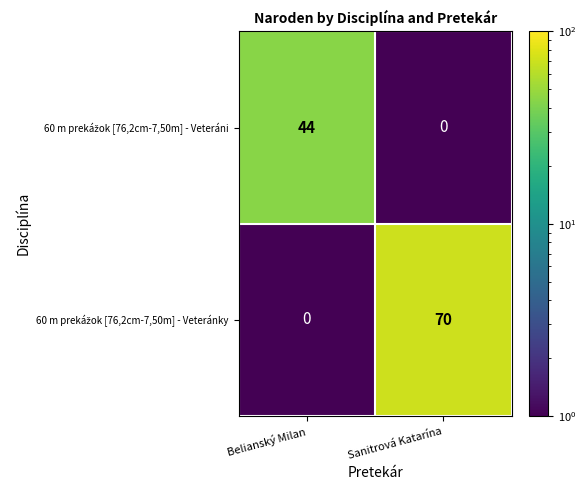

What is the total value across all series at Belianský Milan?

44